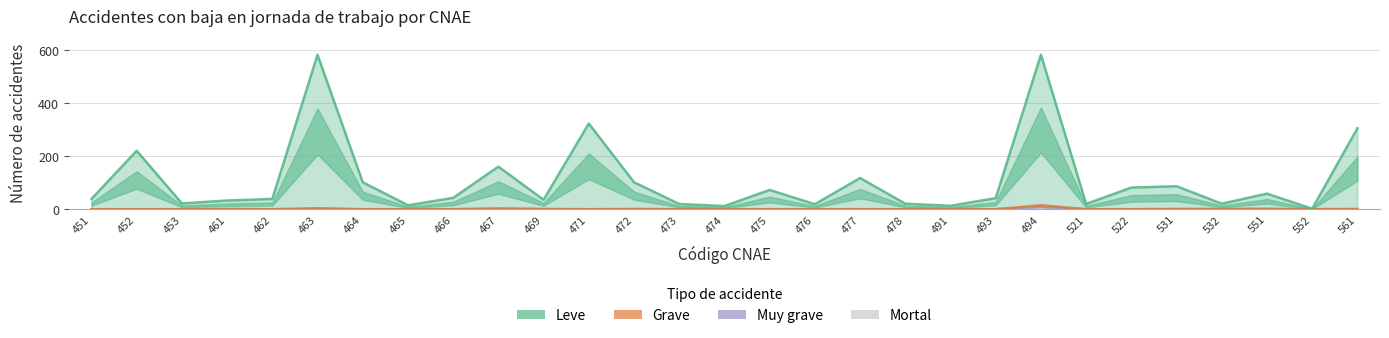

Which series has the largest total across all categories?

Leve